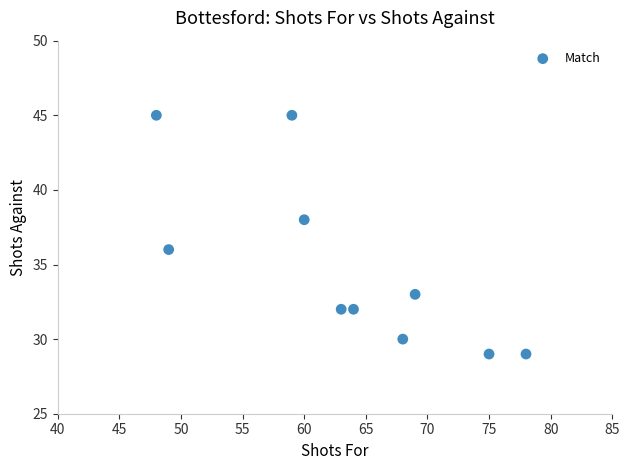

What is the range of Y values (max minus min)?

16